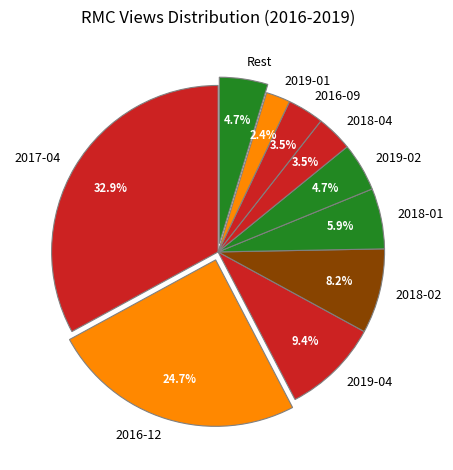

The 2018-02 slice represents 8% of the pie. True or false?

True